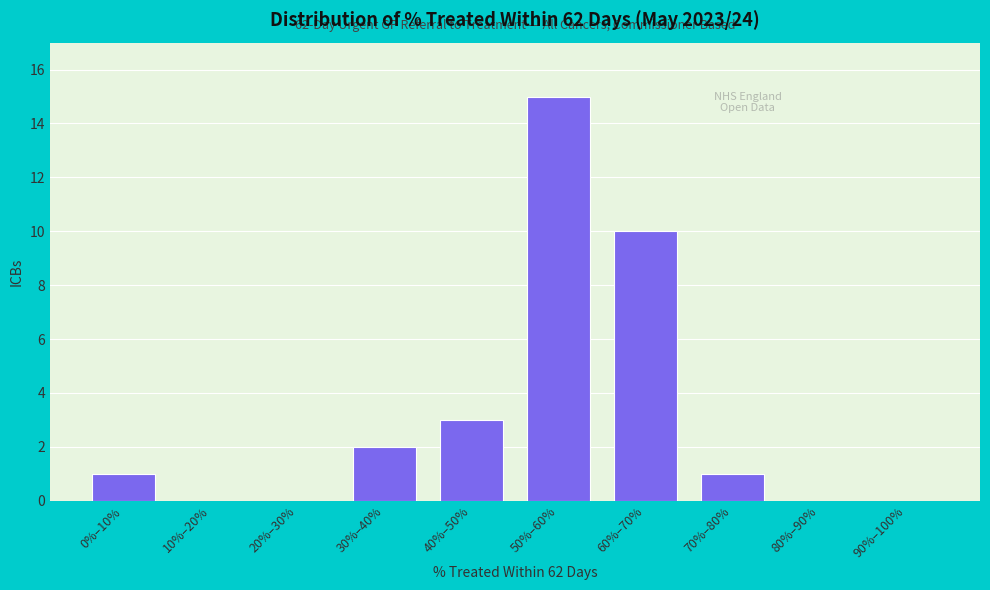

Reading left to right, what are all the values shown in this chart?

0%–10%=1	10%–20%=0	20%–30%=0	30%–40%=2	40%–50%=3	50%–60%=15	60%–70%=10	70%–80%=1	80%–90%=0	90%–100%=0